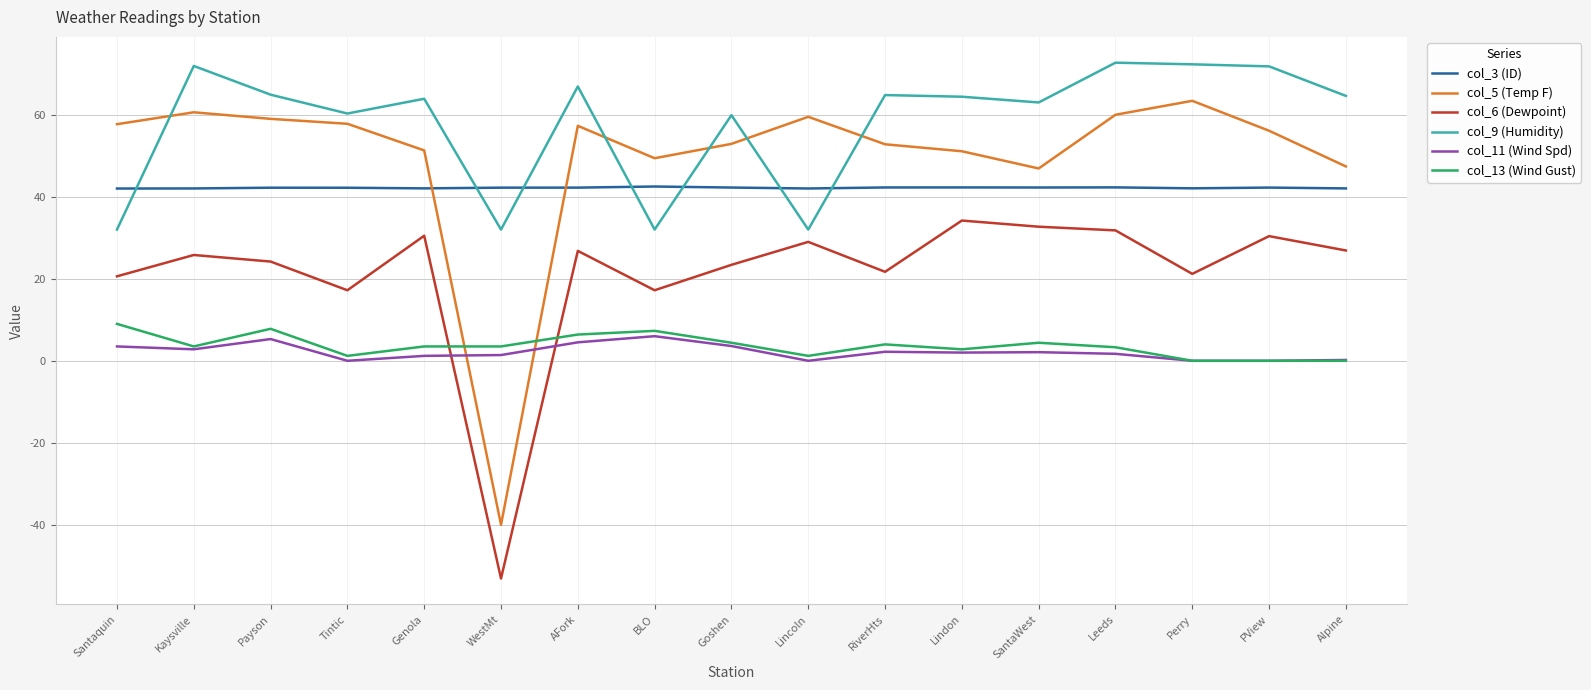

Between which two adjacent categories do col_5 (Temp F) and col_3 (ID) first intersect?

Genola and WestMt